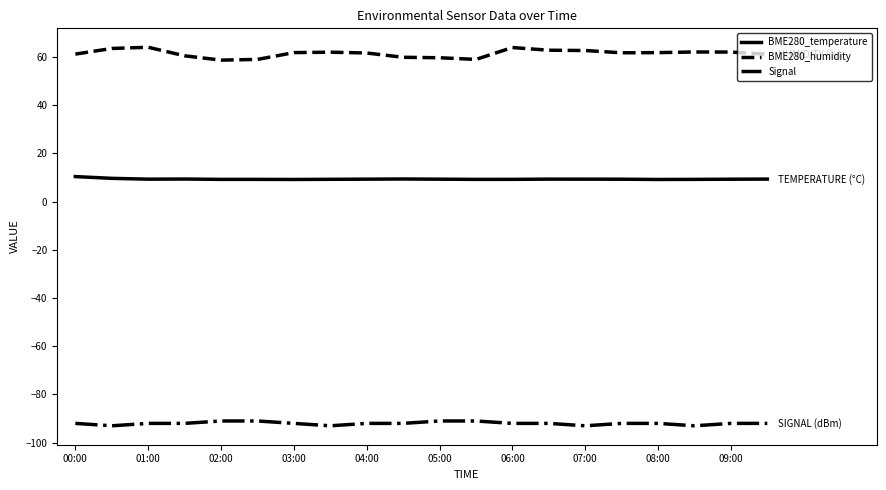

What is the minimum value shown in the chart?

-93.0